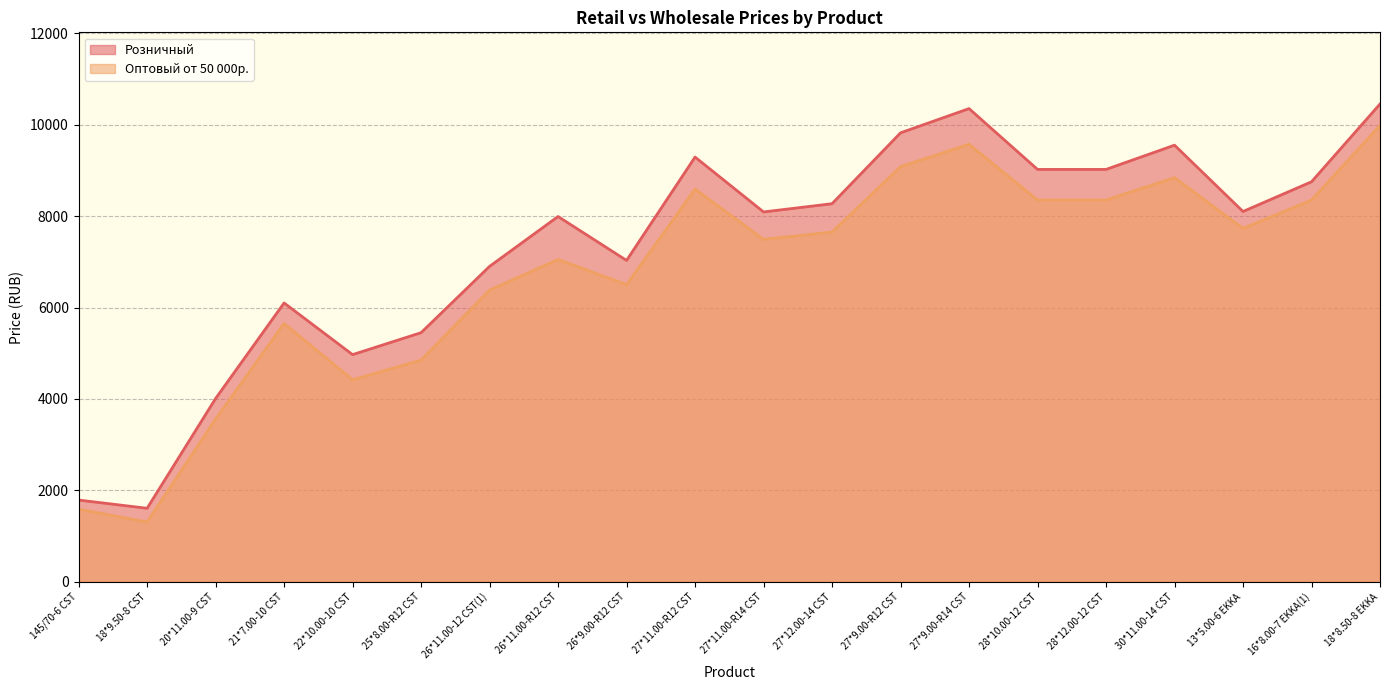

At which category is the sum across all series the highest?

18*8.50-8 EKKA